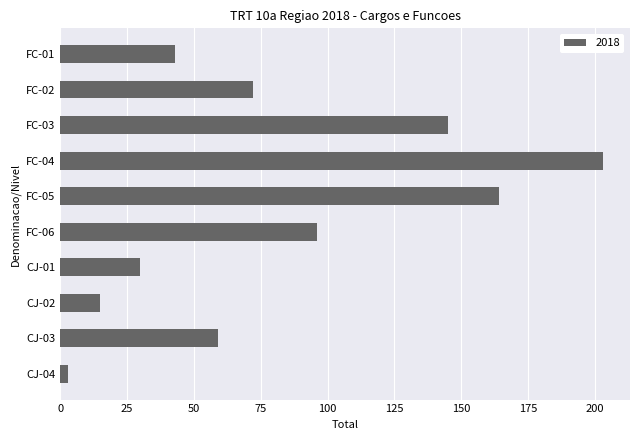

Reading bottom to top, extract all data points from this chart.

3	59	15	30	96	164	203	145	72	43